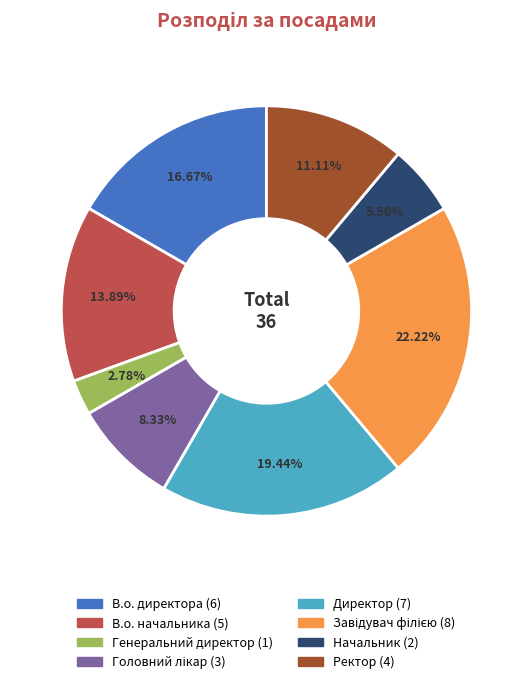

How many segments does this pie chart have?

8